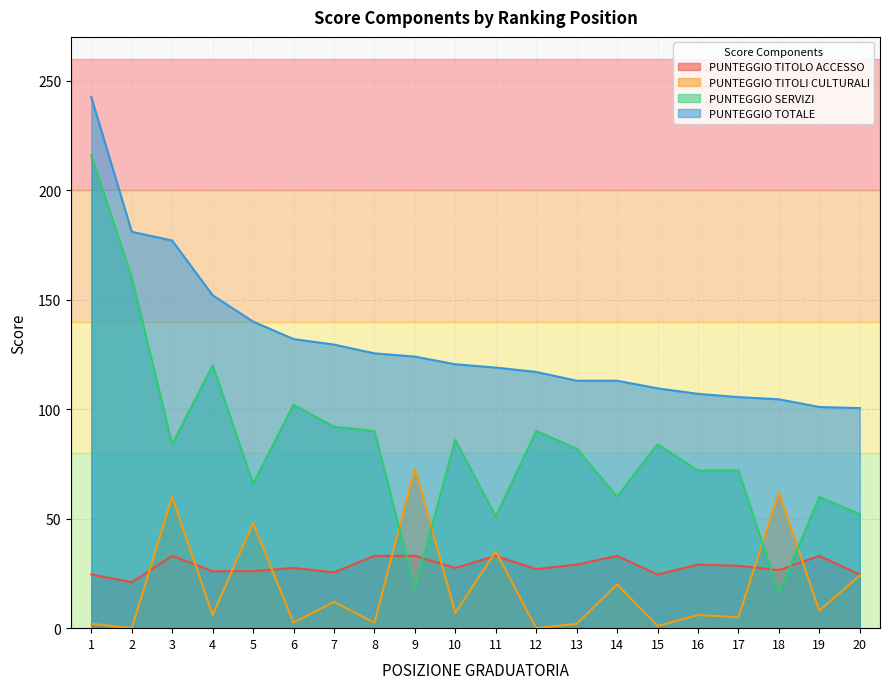

How many series are shown in this chart?

4